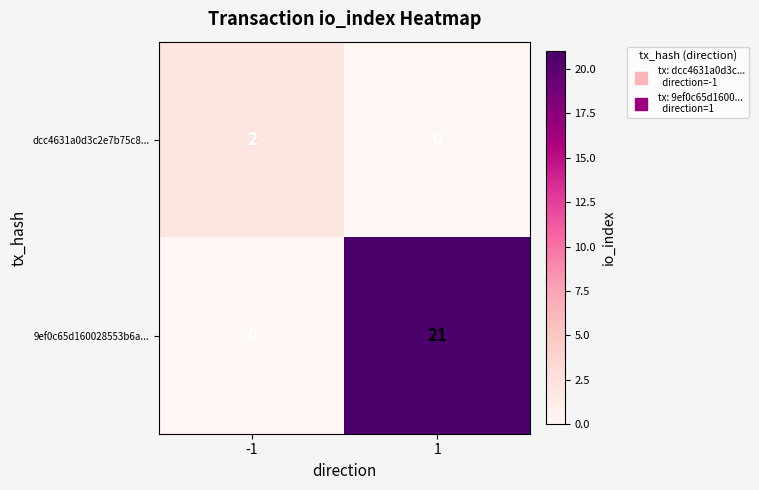

What is the sum of all 9ef0c65d160028553b6a... values?

21